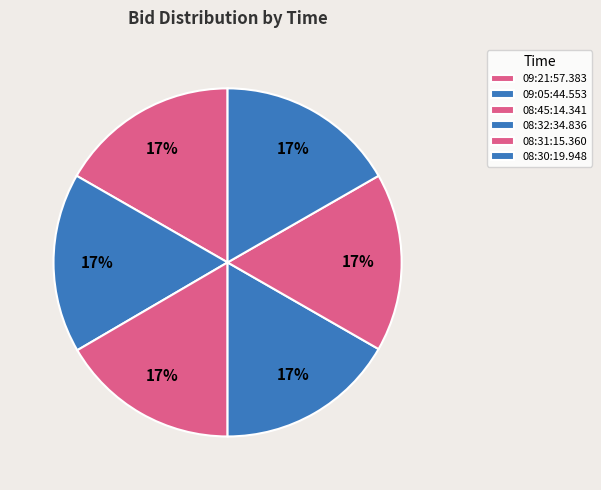

Count the number of slices in the pie.

6